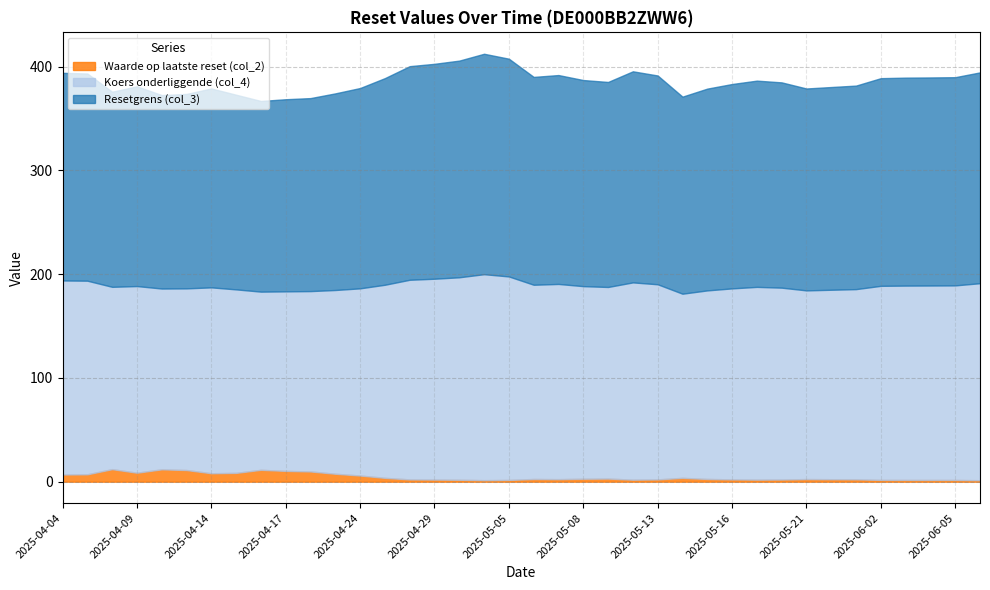

What is the difference between the Waarde op laatste reset (col_2) values at 2025-05-23 and 2025-05-13?

0.1